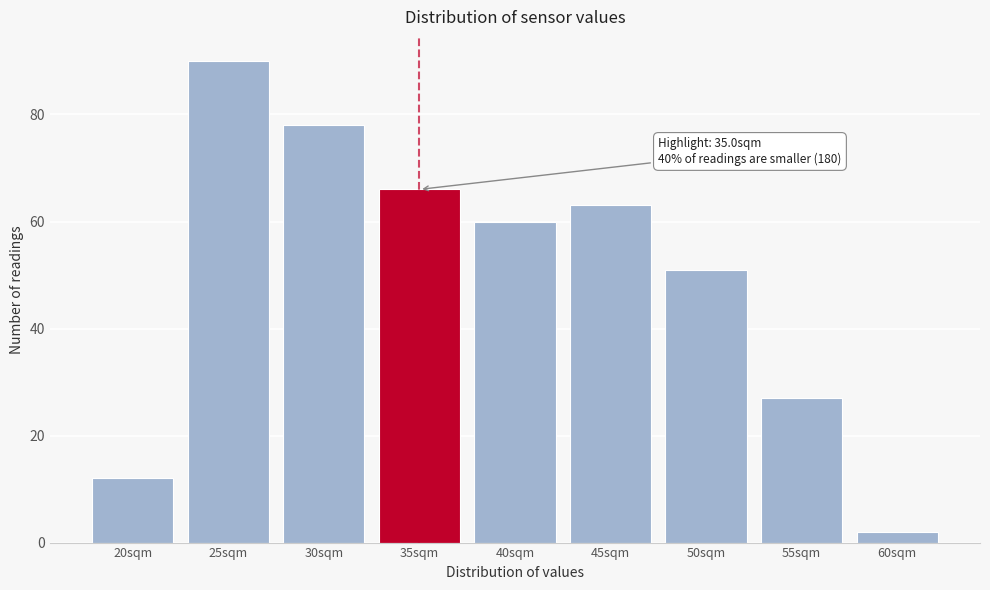

Reading right to left, what are all the values shown in this chart?

2	27	51	63	60	66	78	90	12